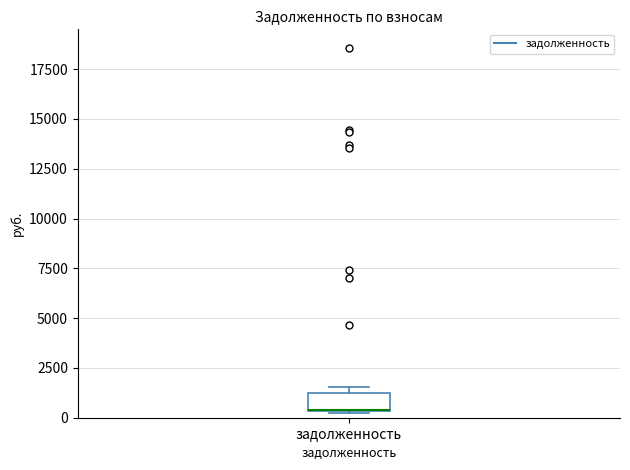

Transcribe this box plot: give where the median line is, the range the box spans, and where the two whiskers end, as read against the y-axis. The values are not printed on the chart, so give them approximately, as read against the axis.

median 500 (drawn on the box's lower edge), box 500 to 1500, whiskers 0 to 1500 (just above the box's upper edge)